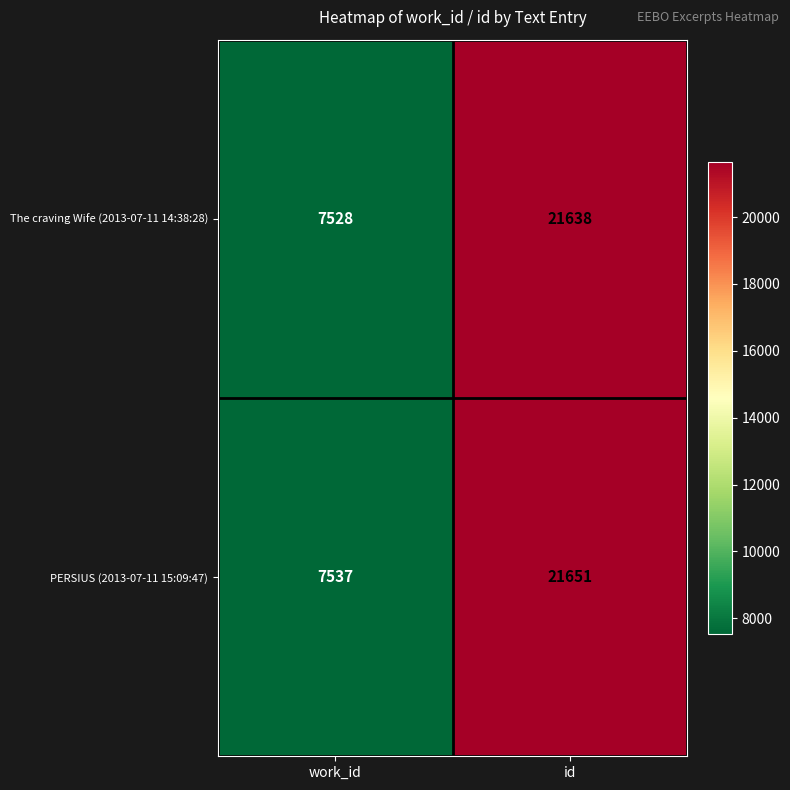

Reading left to right, extract all data points from this chart.

The craving Wife (2013-07-11 14:38:28): work_id=7528	id=21638
PERSIUS (2013-07-11 15:09:47): work_id=7537	id=21651